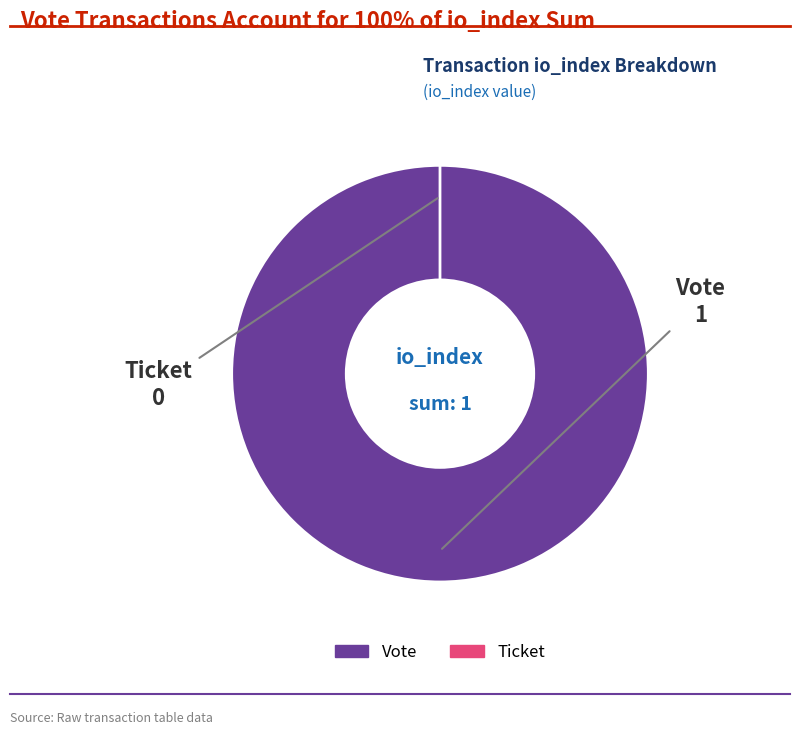

Does Vote represent more than half of the total?

Yes